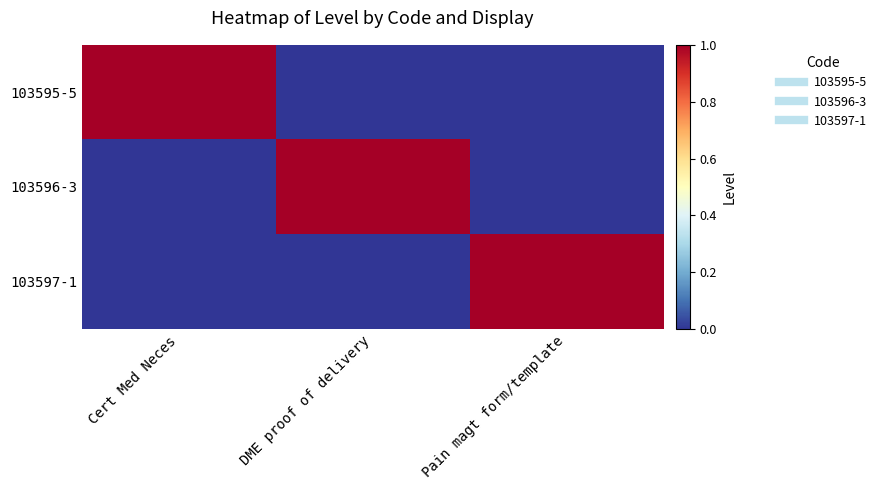

Rank the series by their maximum value, from lowest to highest.

103595-5, 103596-3, 103597-1